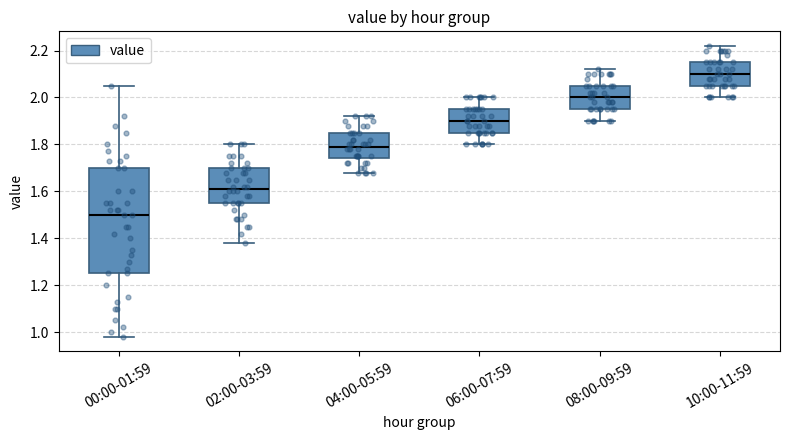

Reading left to right, read every box against the y-axis: the position of its median line, the range the box covers, and the ends of its whiskers. The values are not printed on the chart, so give them approximately, as read against the axis.

00:00-01:59: median 1.50, box 1.26 to 1.70, whiskers 0.98 to 2.06
02:00-03:59: median 1.62, box 1.56 to 1.70, whiskers 1.38 to 1.80
04:00-05:59: median 1.80, box 1.74 to 1.86, whiskers 1.68 to 1.92
06:00-07:59: median 1.90, box 1.86 to 1.96, whiskers 1.80 to 2.00
08:00-09:59: median 2.00, box 1.96 to 2.06, whiskers 1.90 to 2.12
10:00-11:59: median 2.10, box 2.06 to 2.16, whiskers 2.00 to 2.22